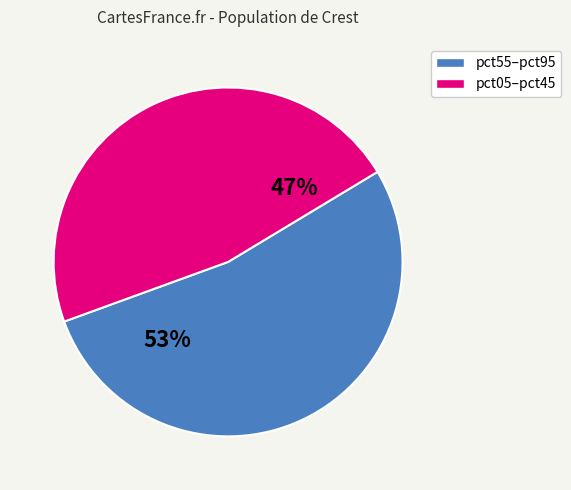

To the nearest percent, what is the average slice percentage?

50%